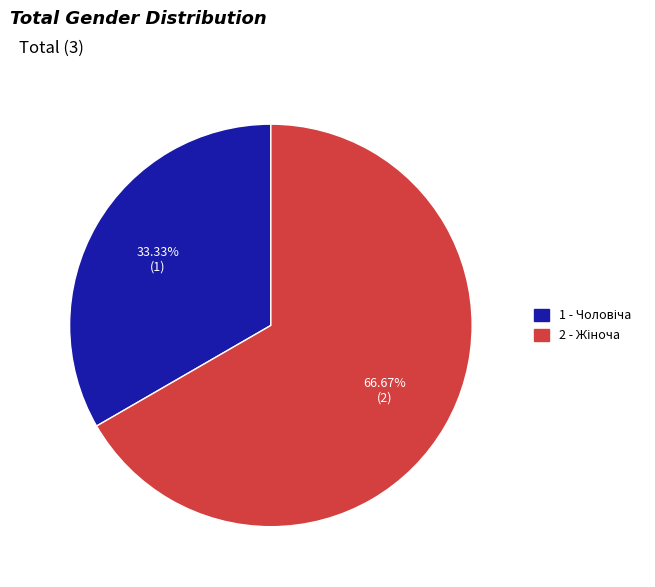

Is there any slice that represents more than half of the pie?

Yes